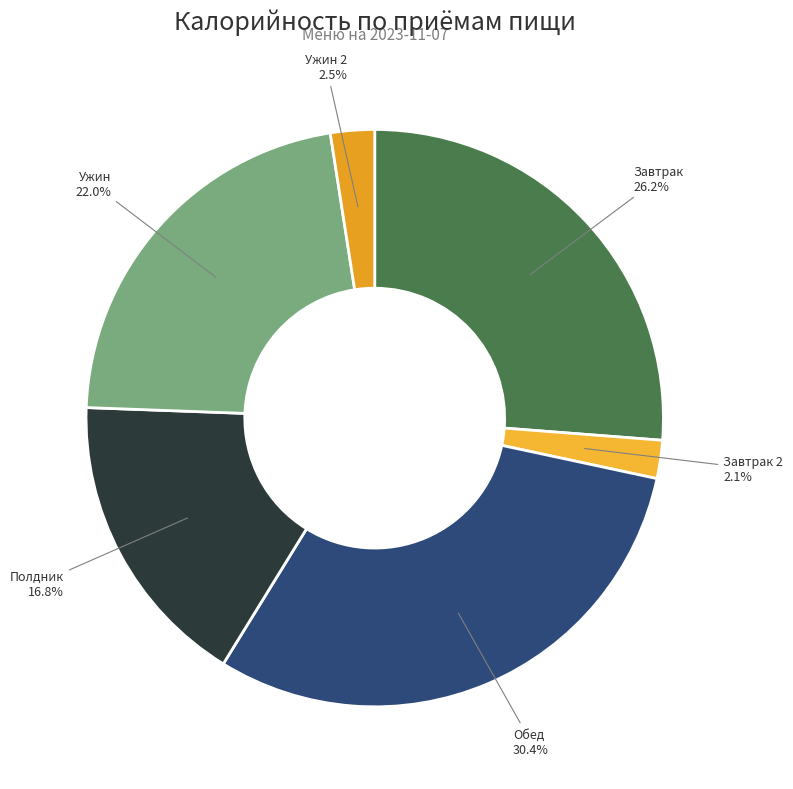

What percentage is NOT represented by Завтрак?

73.8%